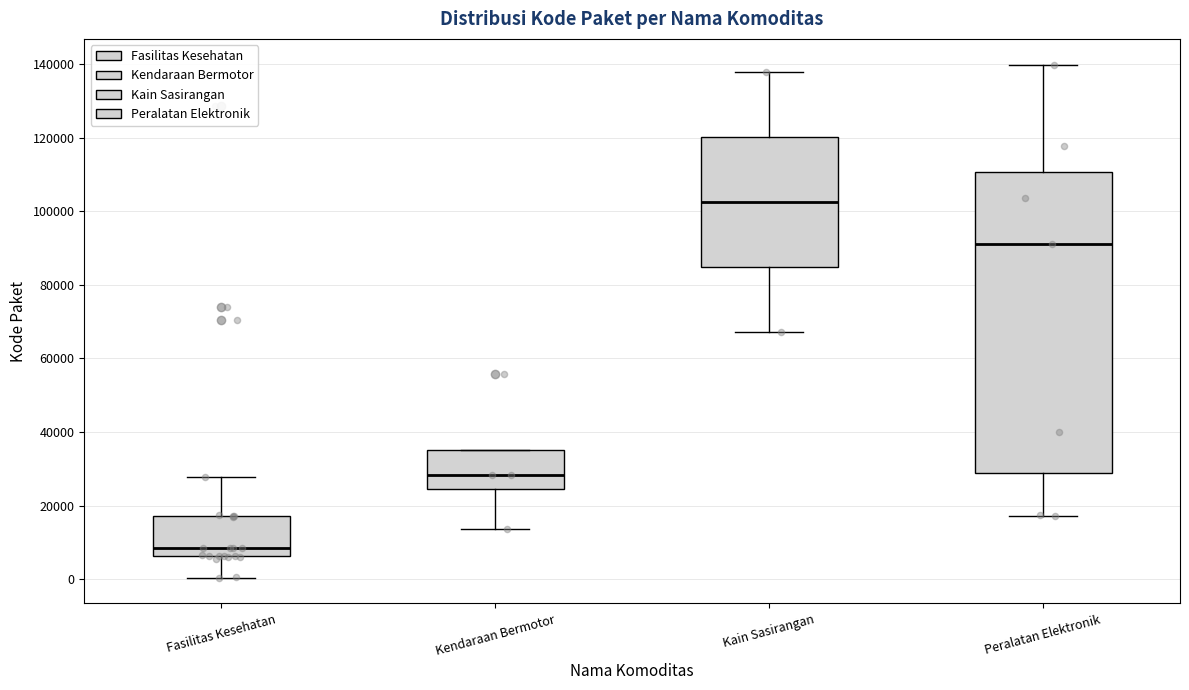

Comparing the boxes themselves (not the whiskers), which one is the tallest?

Peralatan Elektronik